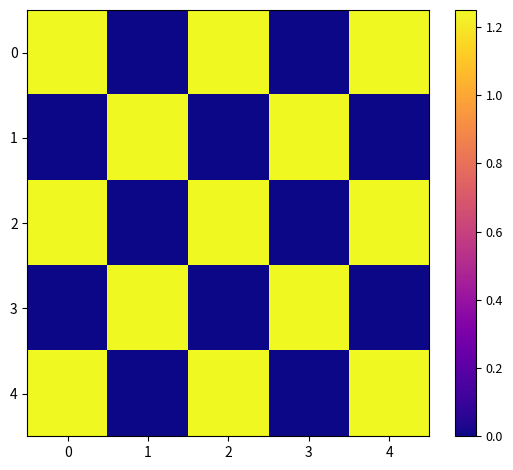

What is the spread (max minus min) of values at 3?

1.2